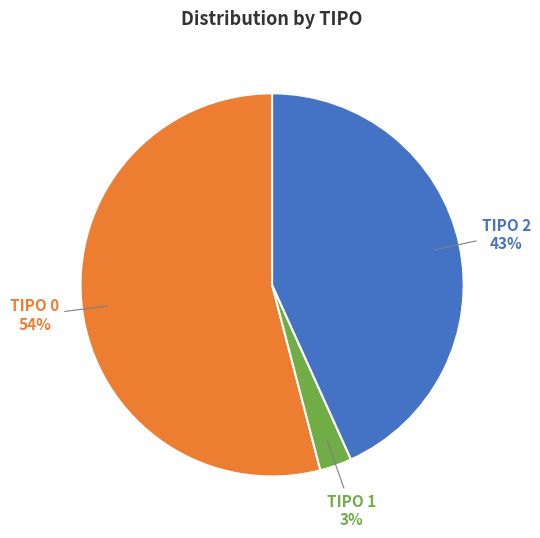

To the nearest percent, what is the average slice percentage?

33%